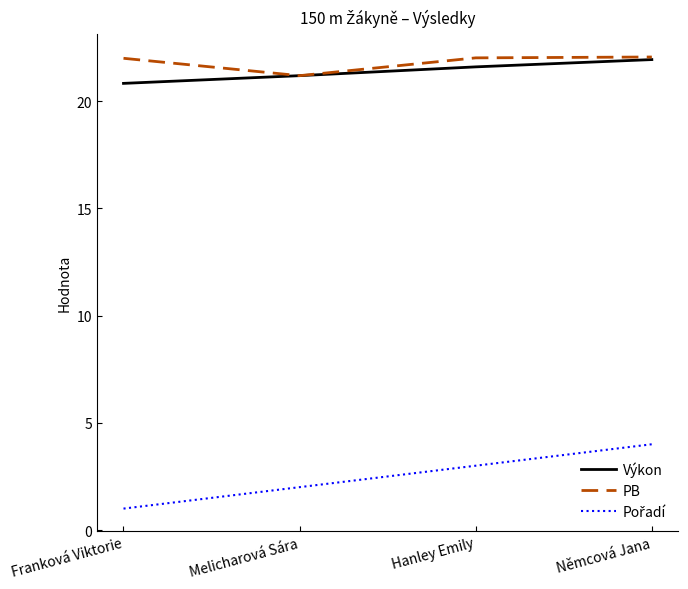

What is the maximum value shown in the chart?

22.1